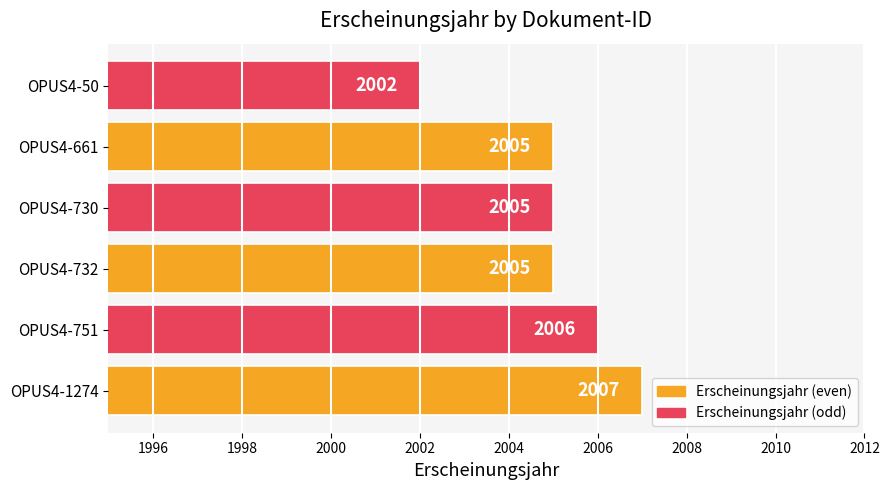

How many values are between 2005 and 2006?

4